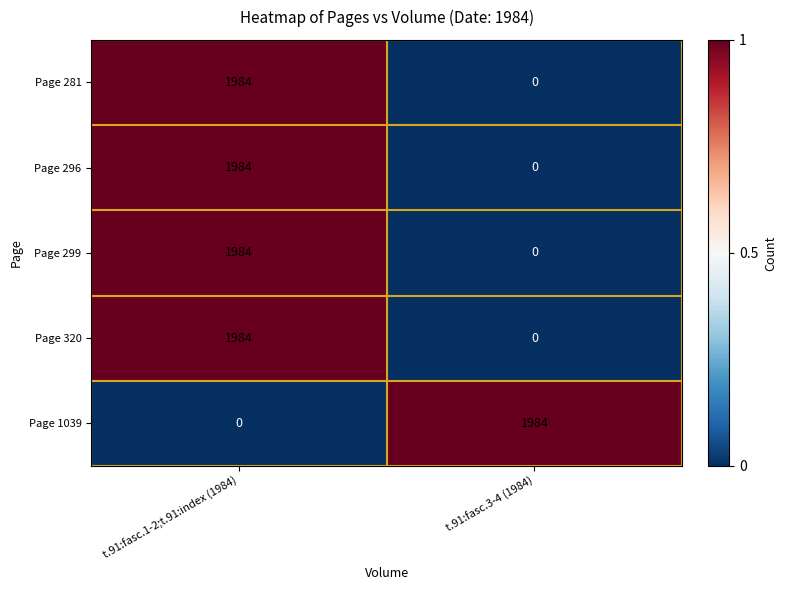

Rank the categories by Page 299 value from lowest to highest.

t.91:fasc.3-4 (1984), t.91:fasc.1-2;t.91:index (1984)